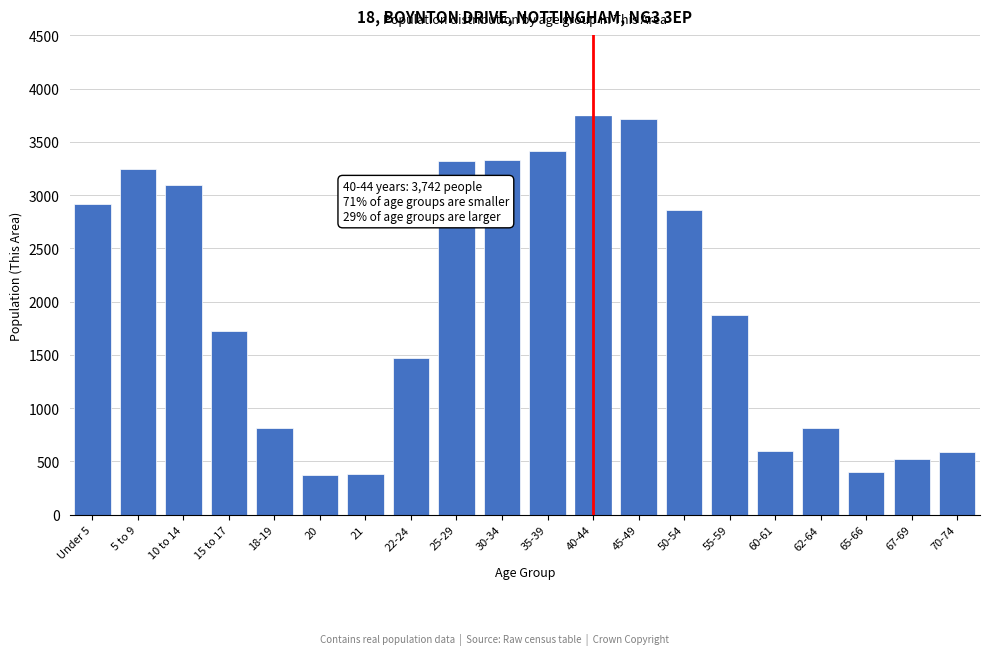

What is the change in value from 20 to 67-69?

+143